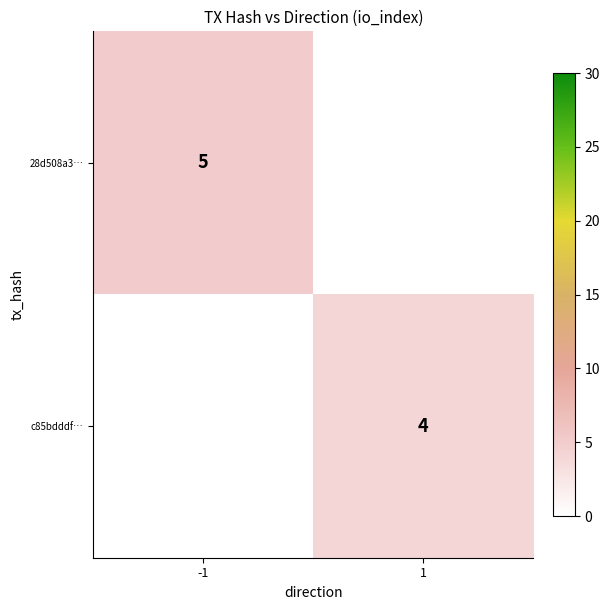

Is the value of 28d508a3… at -1 greater than the value of c85bdddf… at 1?

Yes